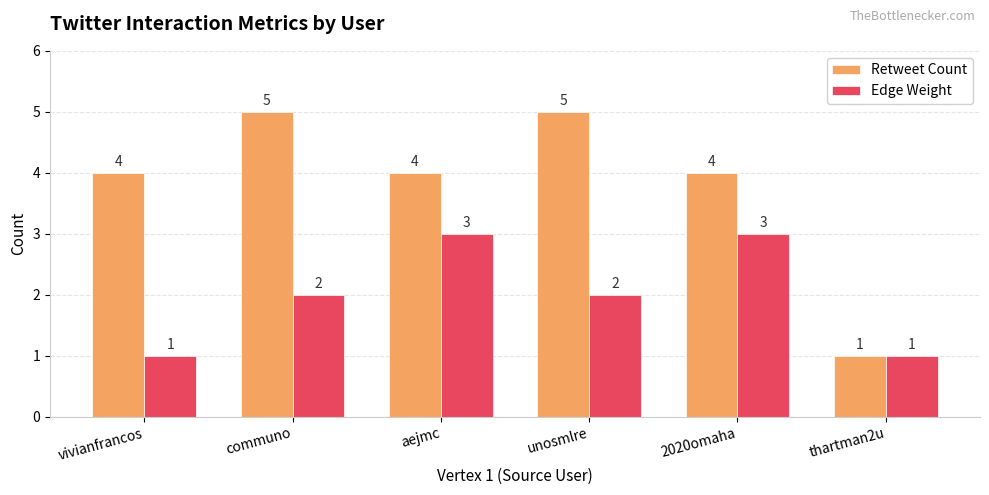

What is the greatest value displayed?

5